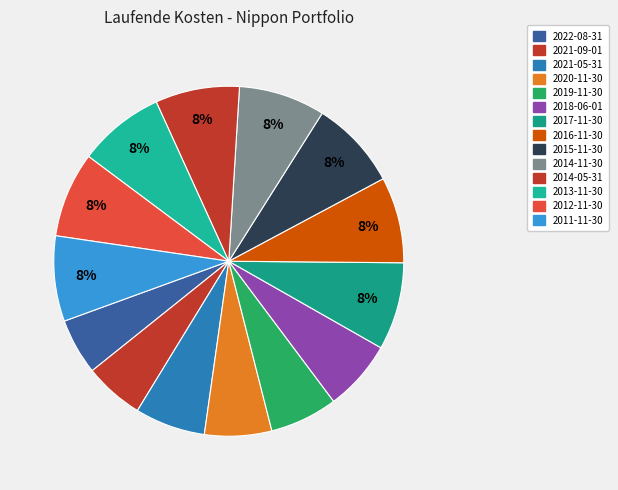

What percentage is the 2013-11-30 slice, to the nearest percent?

8%